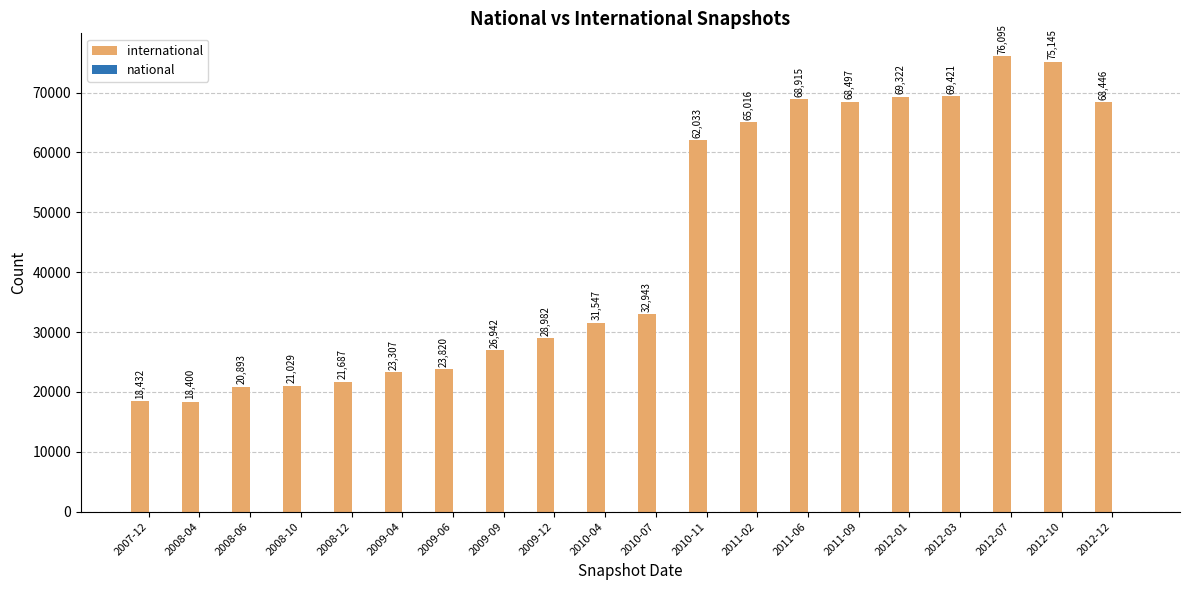

What is the maximum value shown in the chart?

76095